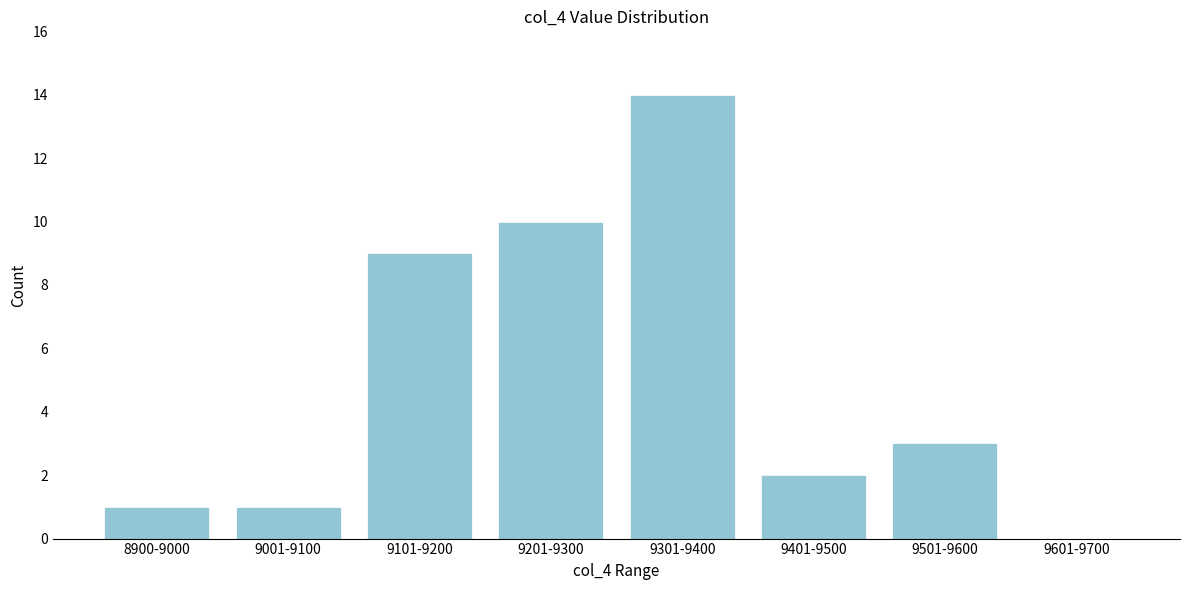

Reading right to left, transcribe all the data shown in this chart.

9601-9700=0	9501-9600=3	9401-9500=2	9301-9400=14	9201-9300=10	9101-9200=9	9001-9100=1	8900-9000=1